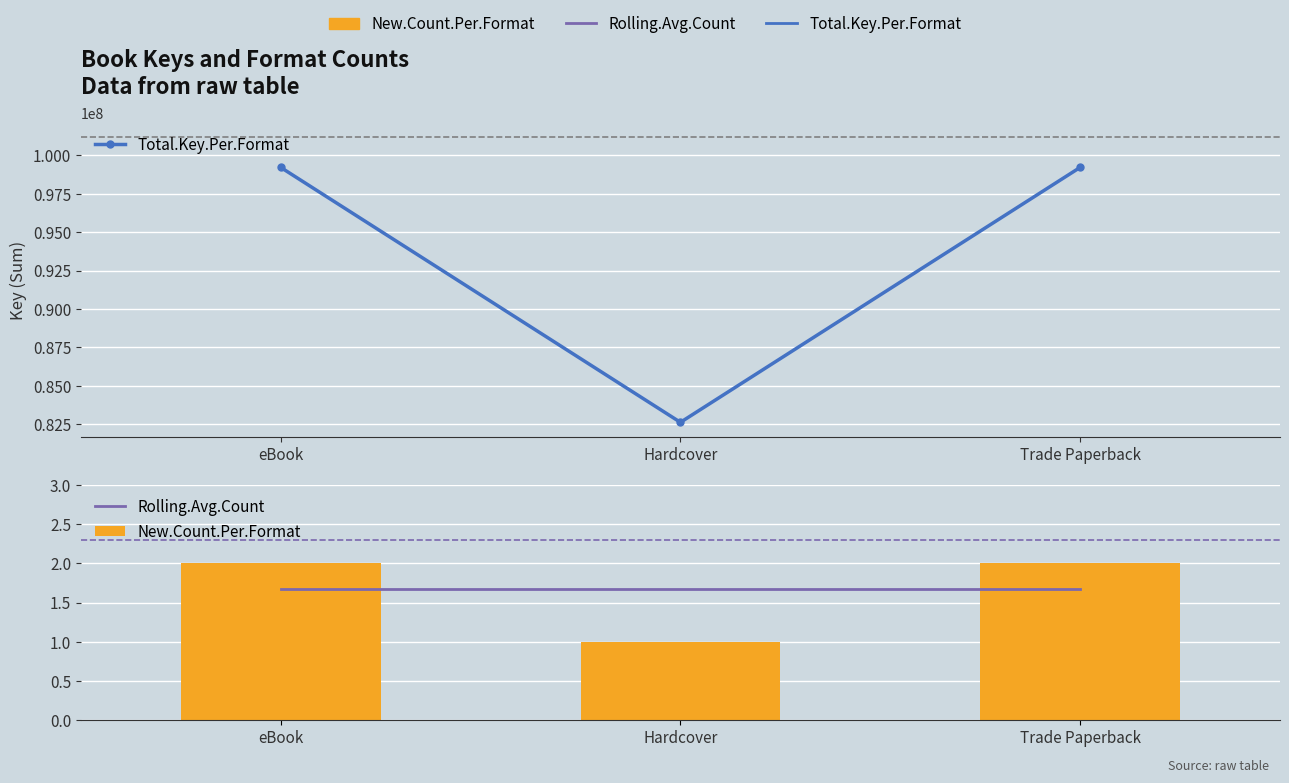

What is the greatest value displayed?

99213101.0